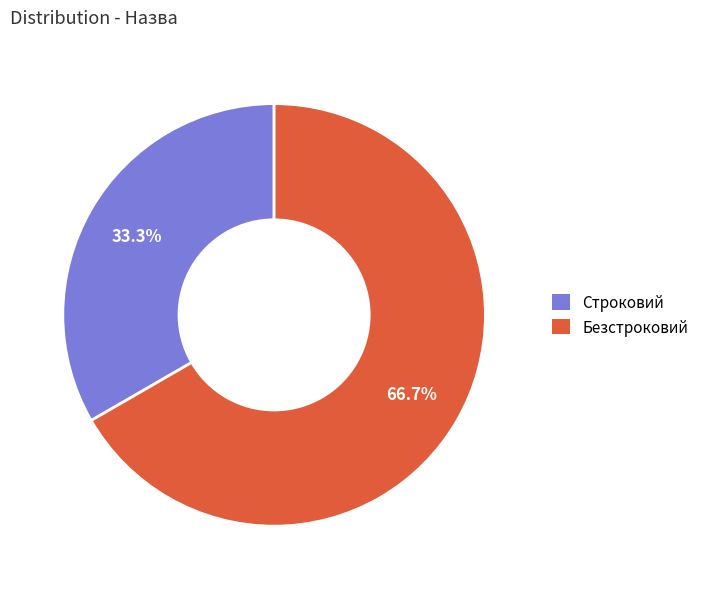

How many segments does this pie chart have?

2